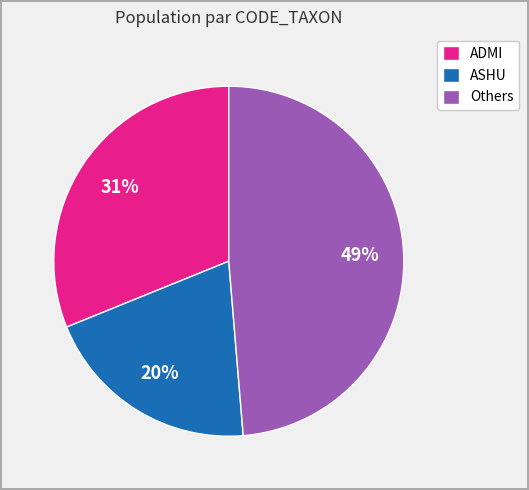

Which has a higher value, Others or ASHU?

Others